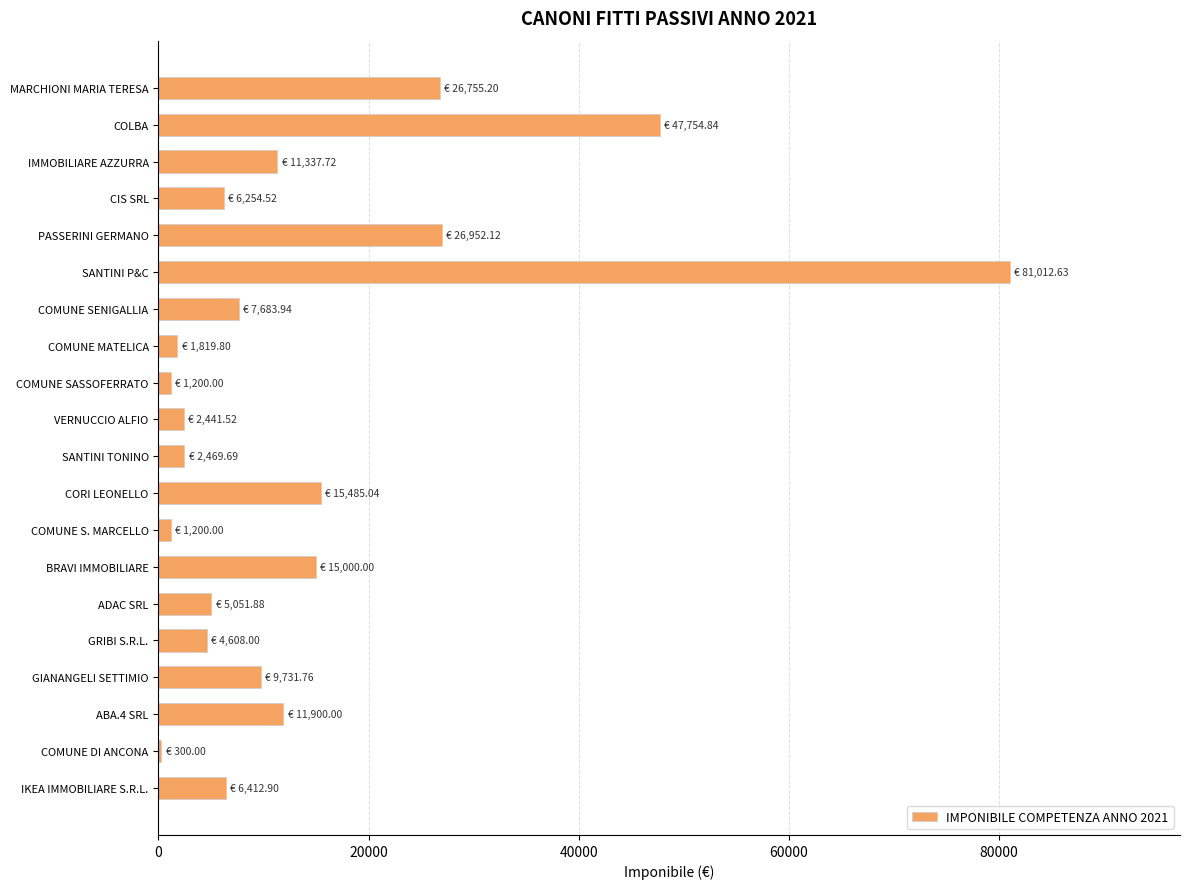

What is the greatest value displayed?

81012.6